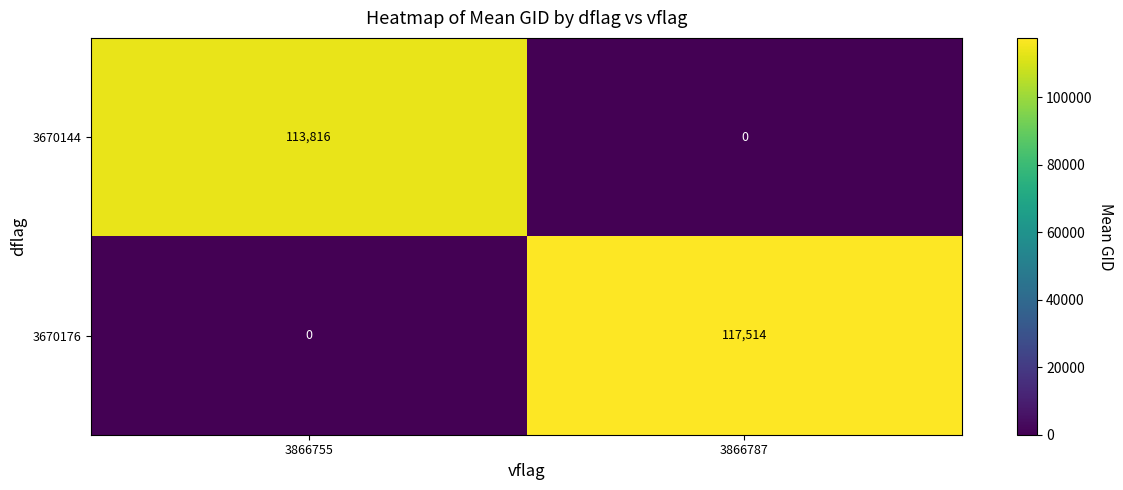

At which category is the sum across all series the highest?

3866787